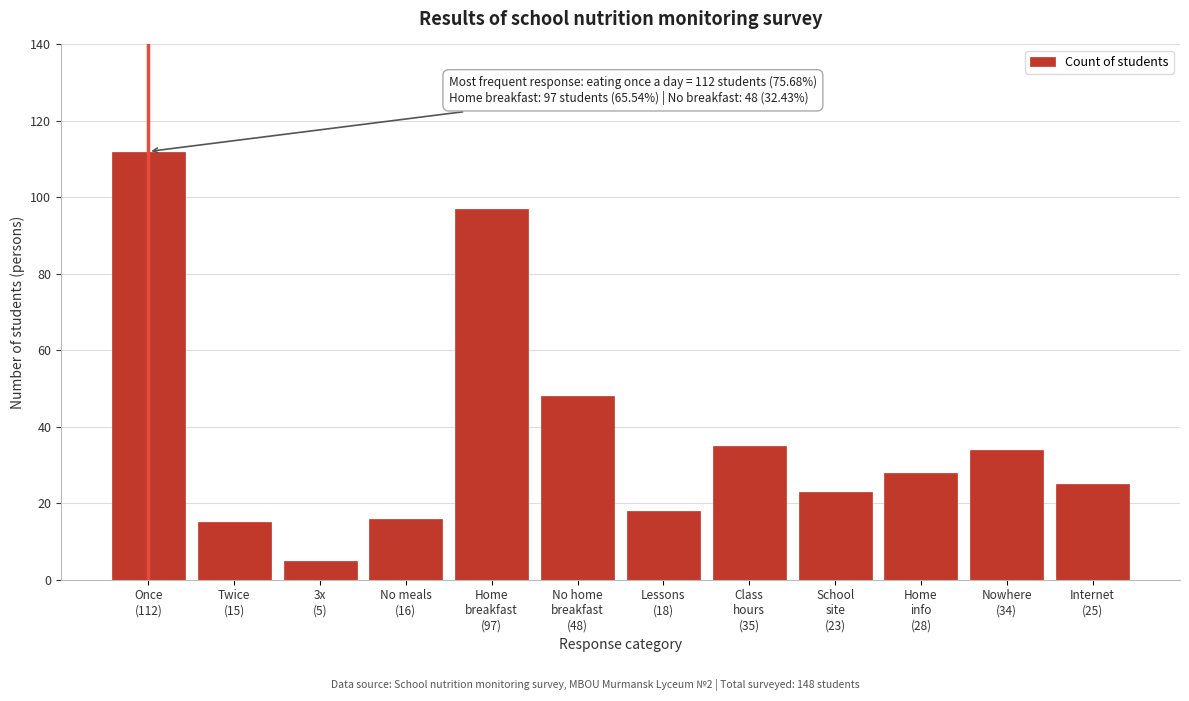

Reading left to right, what are all the values shown in this chart?

112	15	5	16	97	48	18	35	23	28	34	25